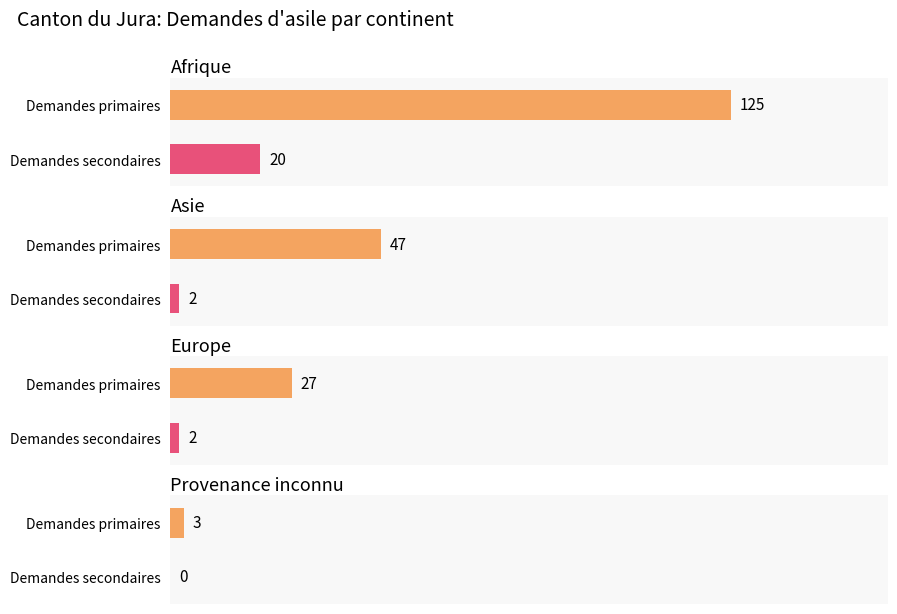

Reading left to right, transcribe all the data shown in this chart.

Total nouvelles demandes d'asile: Afrique=145	Asie=49	Europe=29	Provenance inconnu=3
Demandes primaires: Afrique=125	Asie=47	Europe=27	Provenance inconnu=3
Demandes secondaires: Afrique=20	Asie=2	Europe=2	Provenance inconnu=0